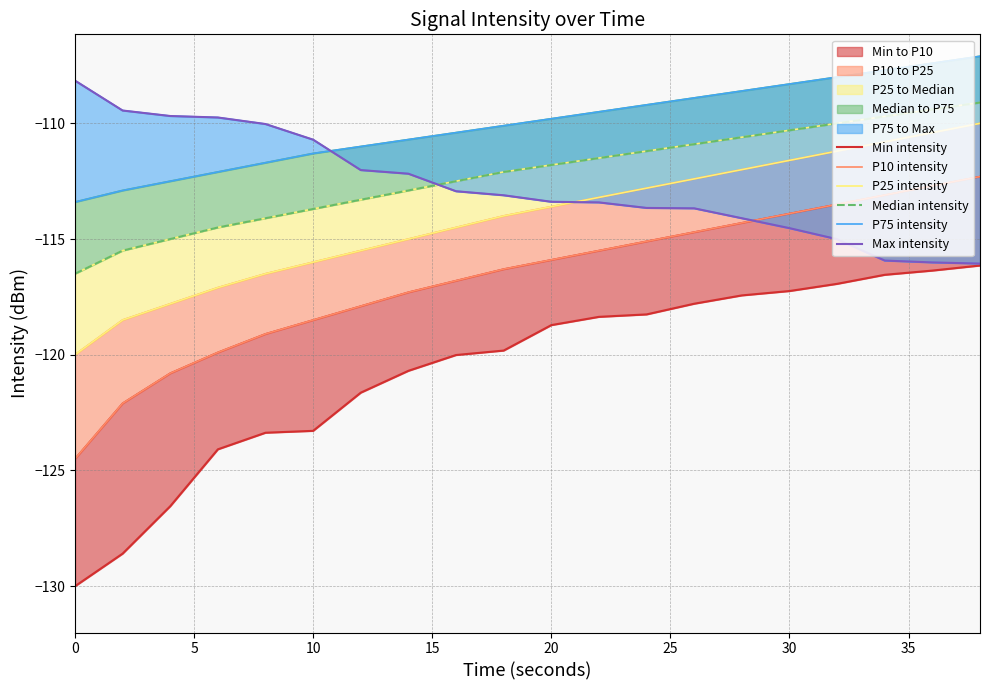

True or false: P25 intensity and P75 intensity intersect in this chart.

False